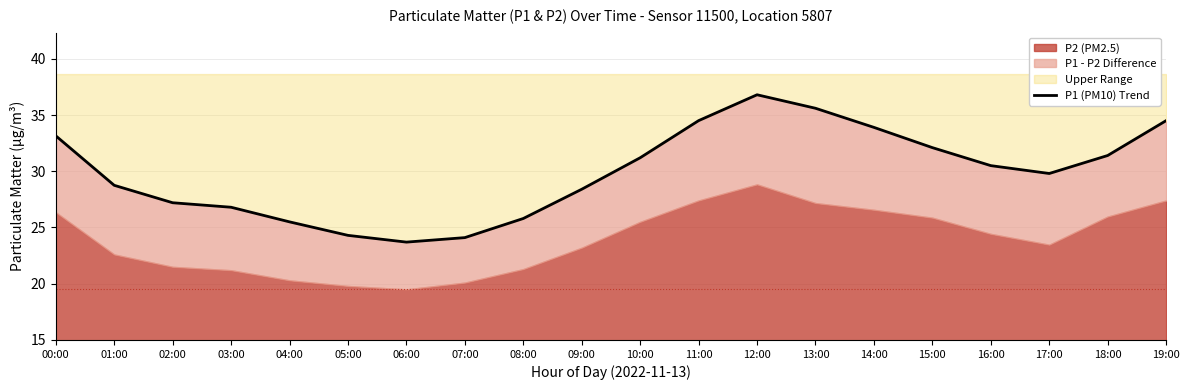

True or false: the data shows 41.6 at 04:00.

False